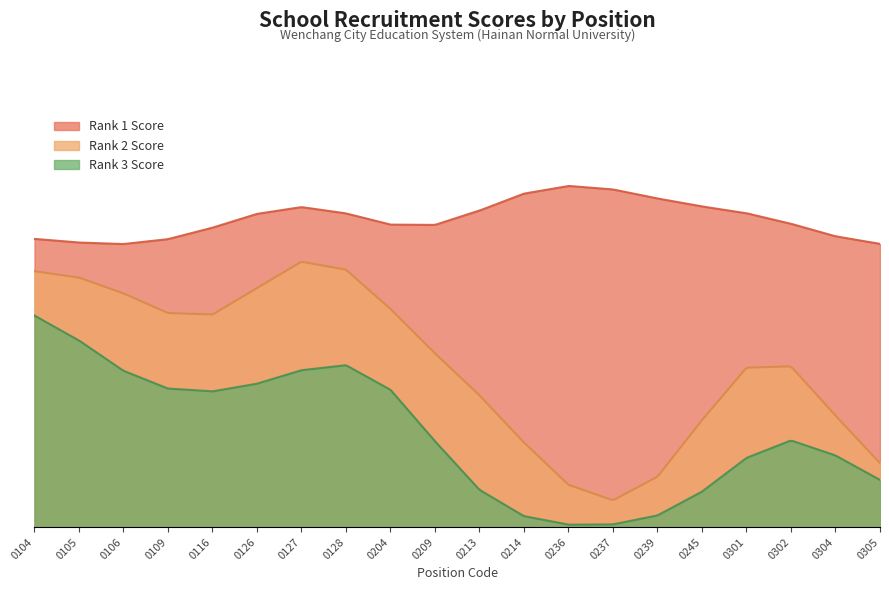

True or false: Rank 3 Score and Rank 2 Score intersect in this chart.

False